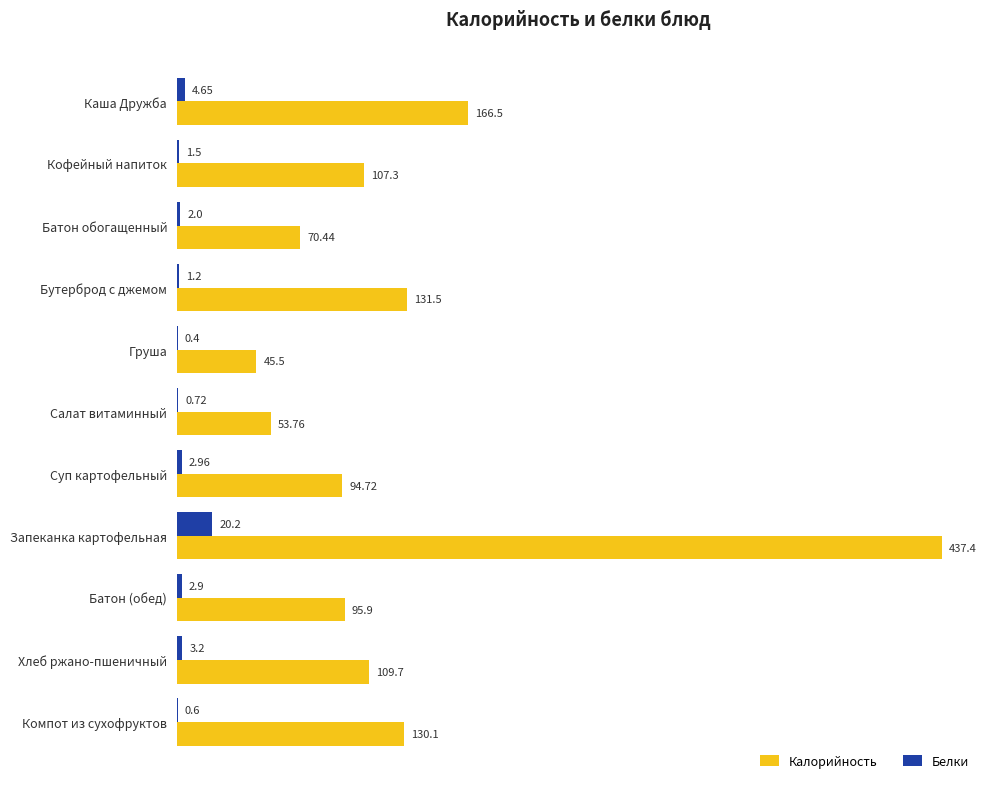

What is the sum of all Калорийность values?

1442.8